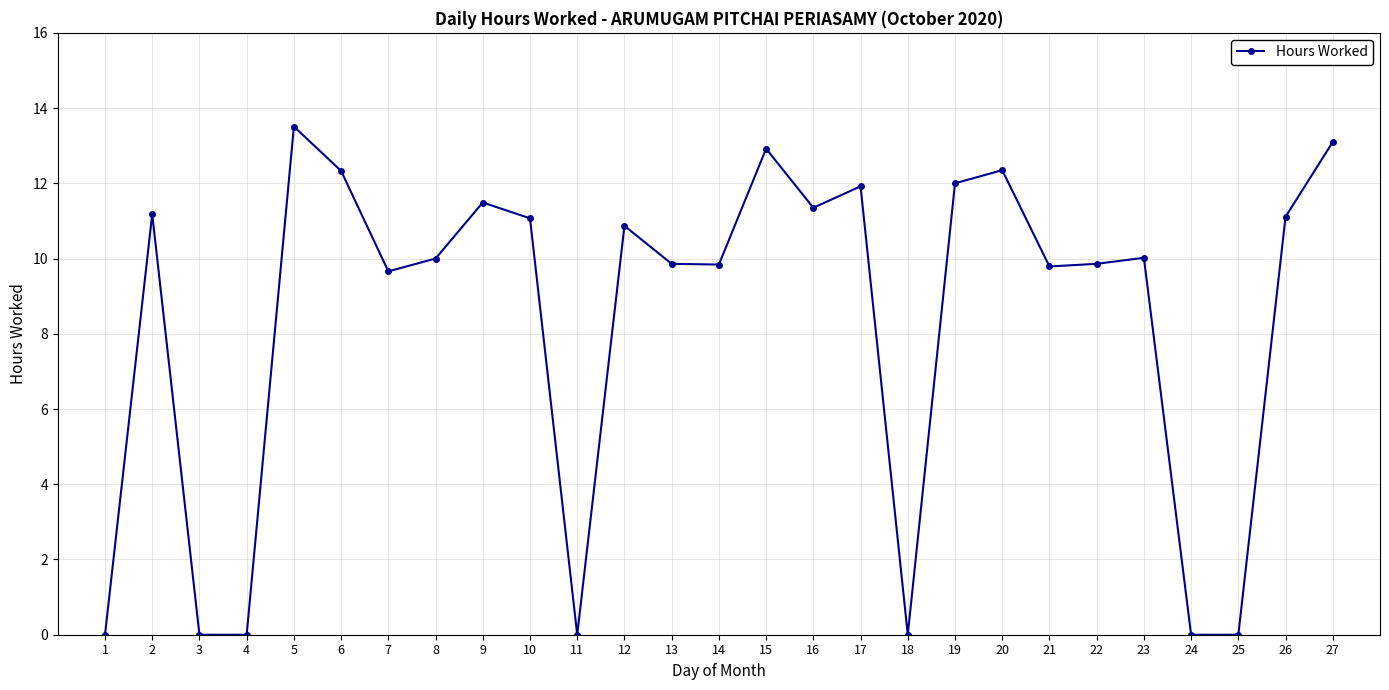

Does the chart have visible grid lines?

Yes